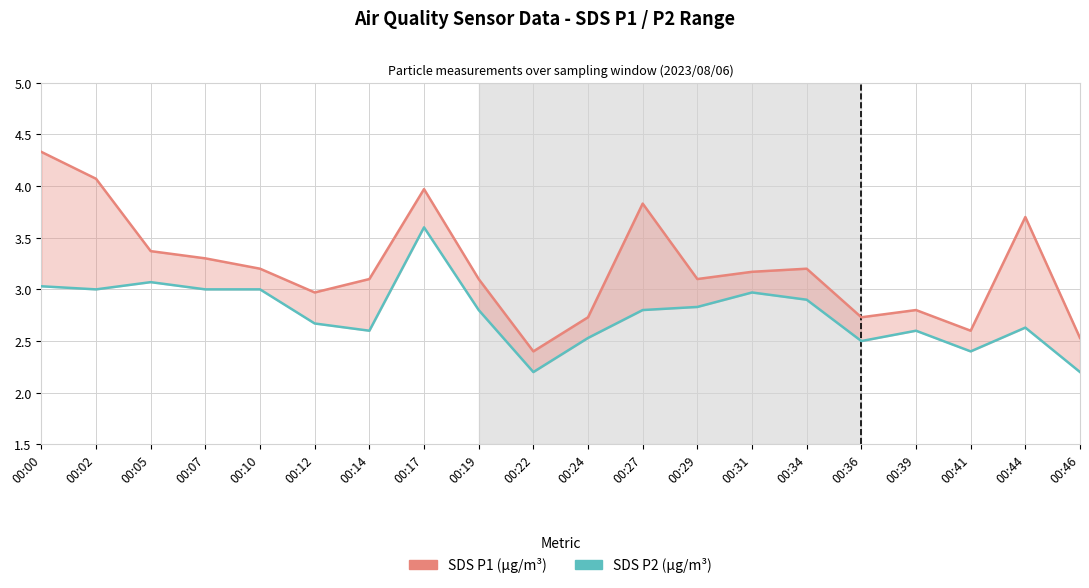

What is the smallest value displayed?

2.2